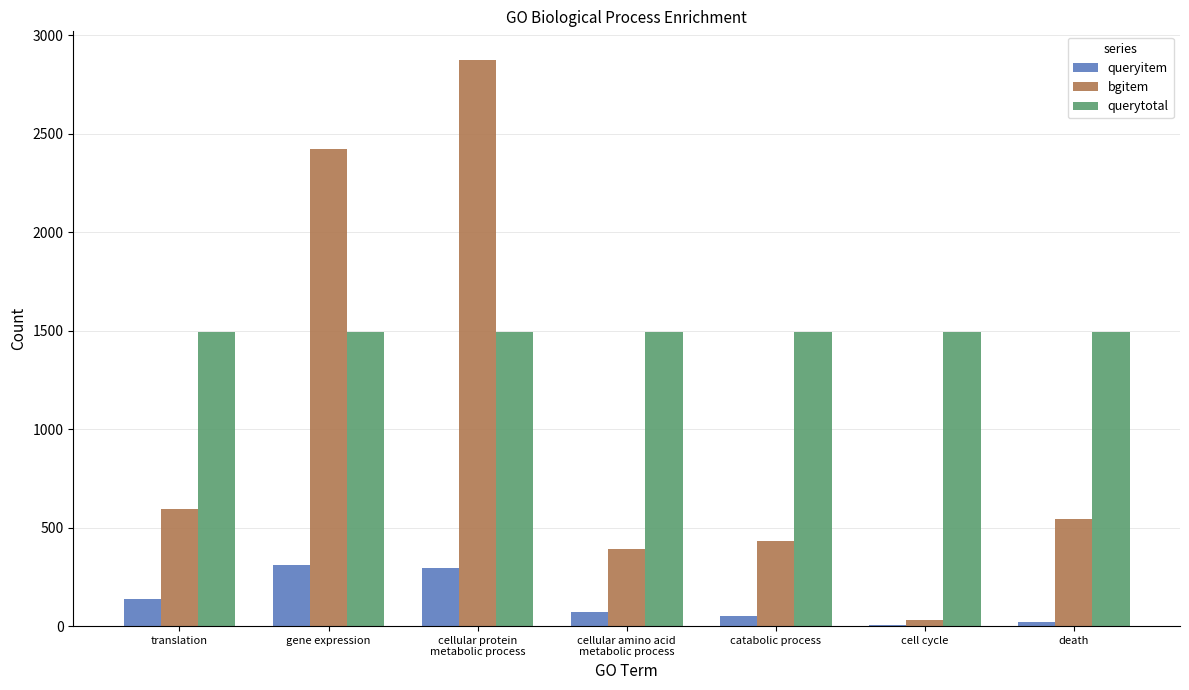

What is the greatest value displayed?

2877